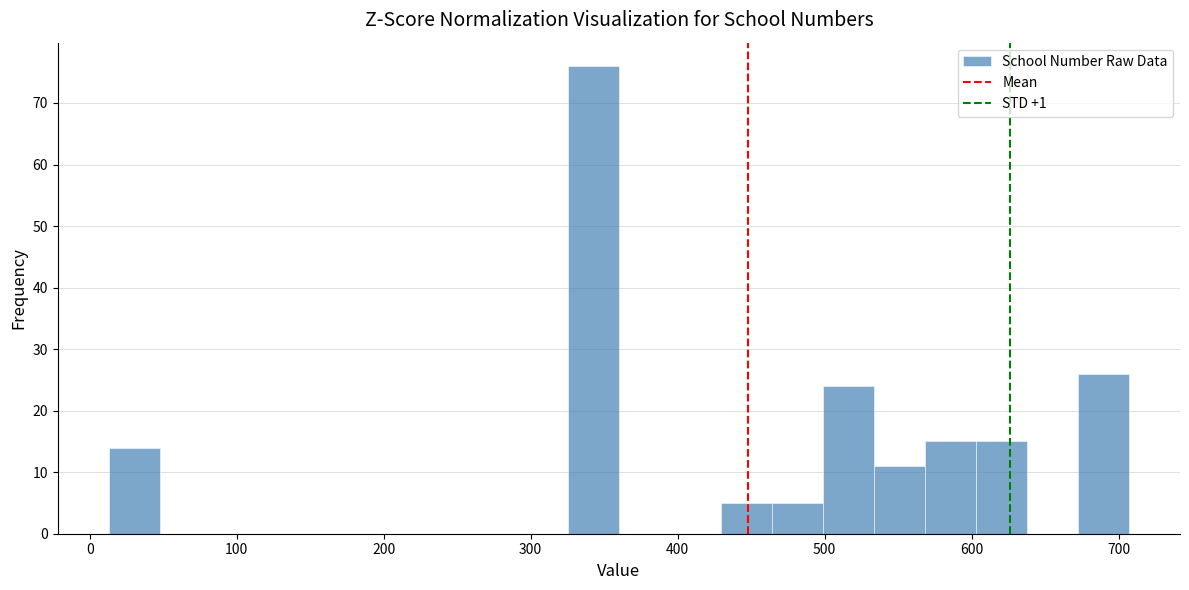

Around what value on the x-axis is the tallest bar? Give the approximate position of its centre, as read against the axis.

340